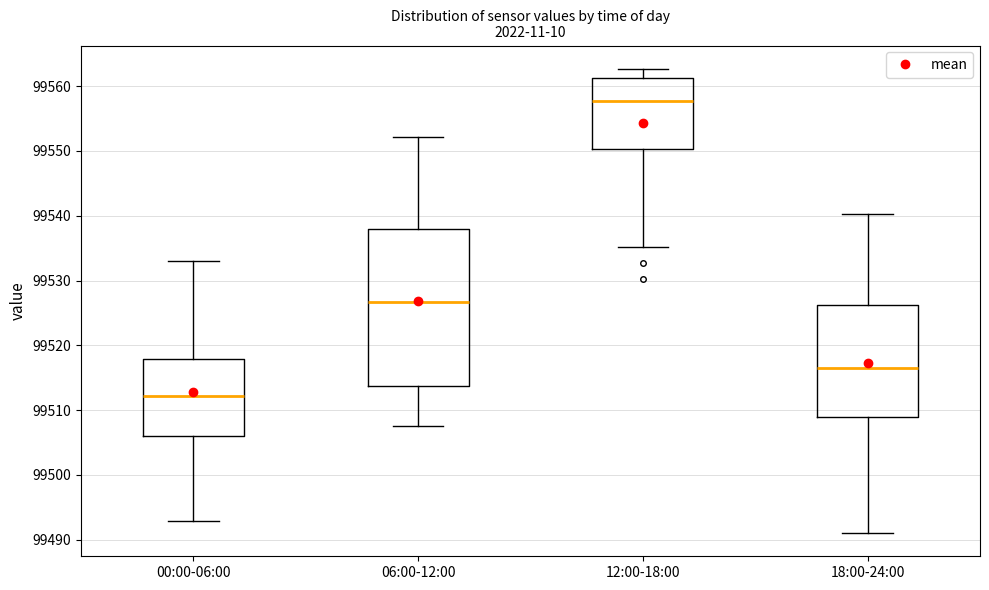

Where does the median line of the box for 06:00-12:00 sit on the y-axis? The values are not printed on the chart, so give them approximately, as read against the axis.

99527